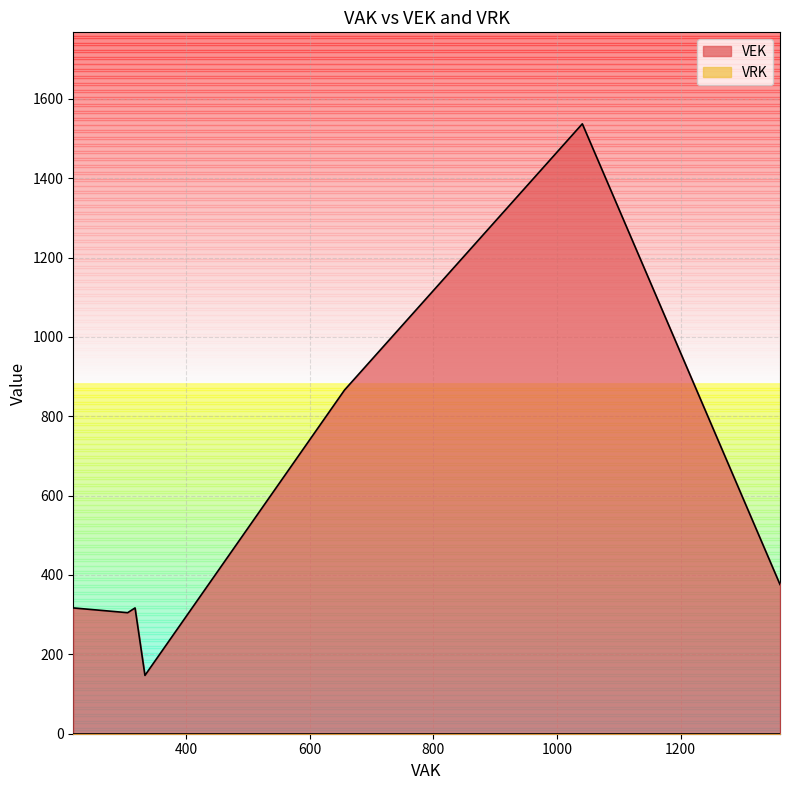

What is the label of the 24th point from the right?

317